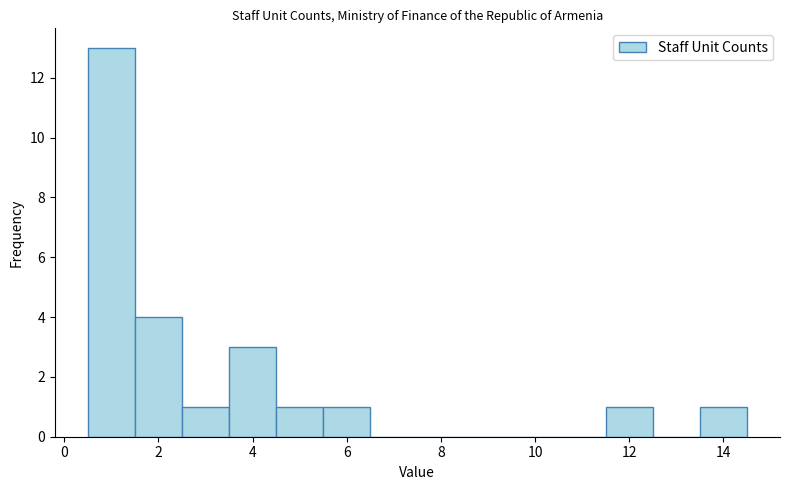

Reading left to right, transcribe this chart: for each bar, give the range it covers on the x-axis and its height. Neither the bar edges nor the heights are printed on the chart, so give them approximately, as read against the axes.

0.5 to 1.5: 13
1.5 to 2.5: 4
2.5 to 3.5: 1
3.5 to 4.5: 3
4.5 to 5.5: 1
5.5 to 6.5: 1
6.5 to 7.5: 0
7.5 to 8.5: 0
8.5 to 9.5: 0
9.5 to 10.5: 0
10.5 to 11.5: 0
11.5 to 12.5: 1
12.5 to 13.5: 0
13.5 to 14.5: 1